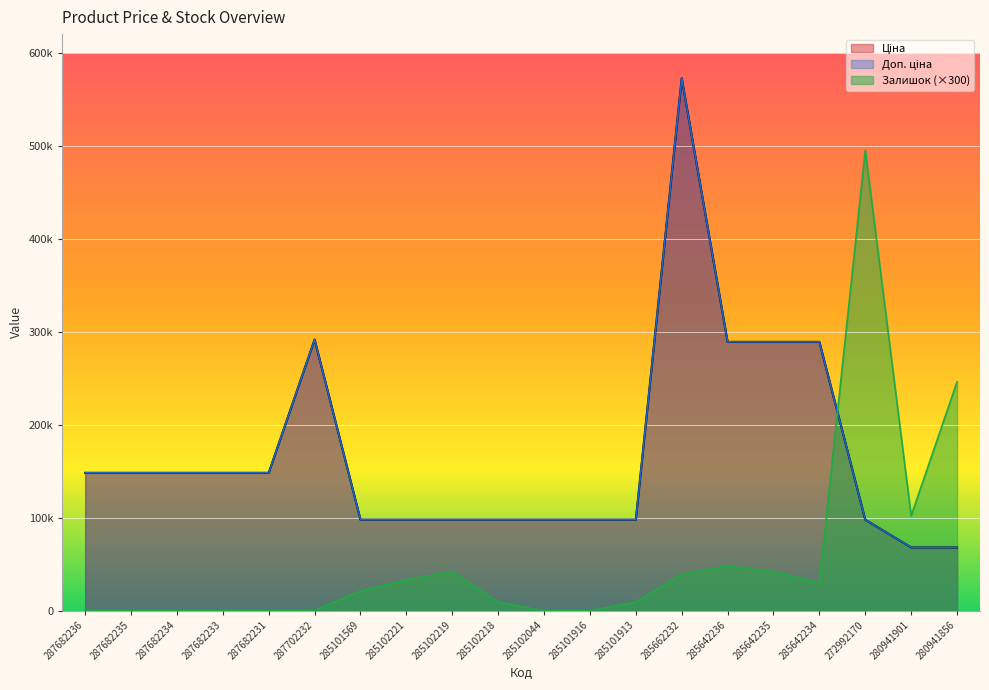

Which series changed the most between 287682233 and 287702232?

Ціна